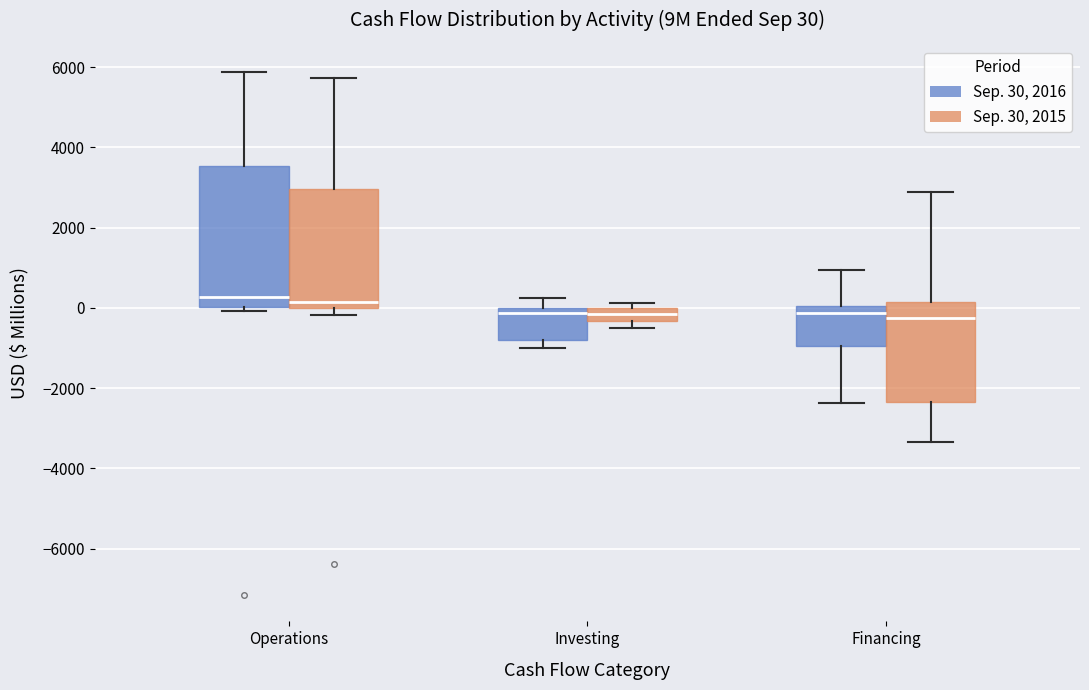

Which box is the tallest, from its lower edge to its upper edge?

Operations (Sep. 30, 2016)